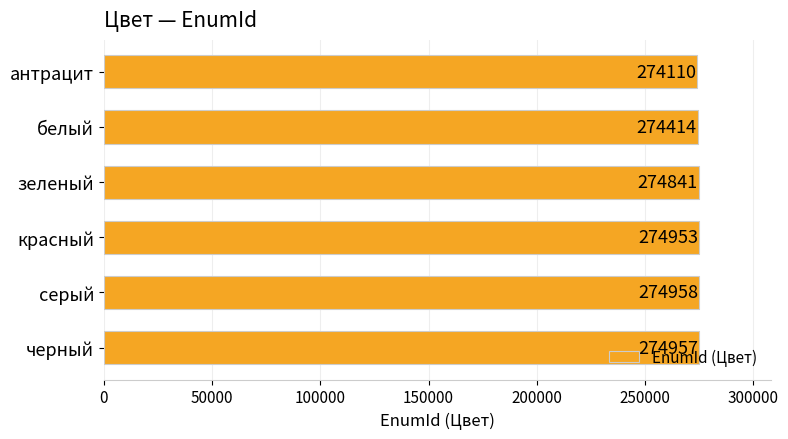

How many distinct data groups are displayed?

1